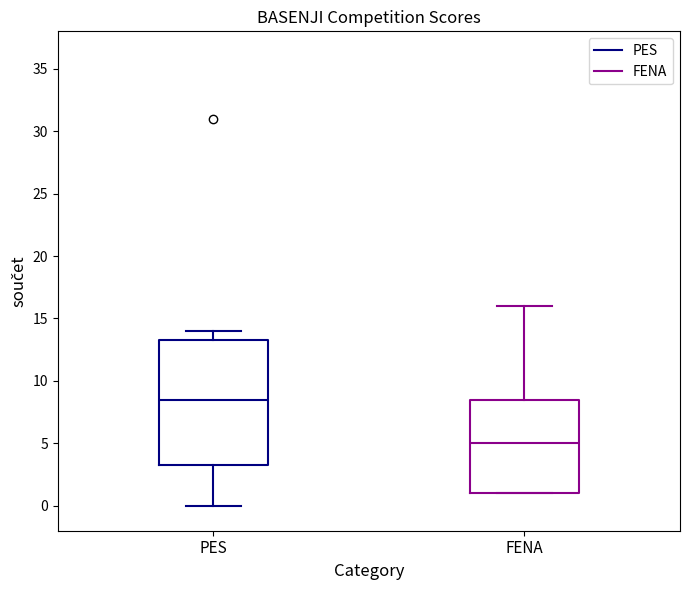

Where does the lower whisker of the box for PES end on the y-axis? The values are not printed on the chart, so give them approximately, as read against the axis.

0.0